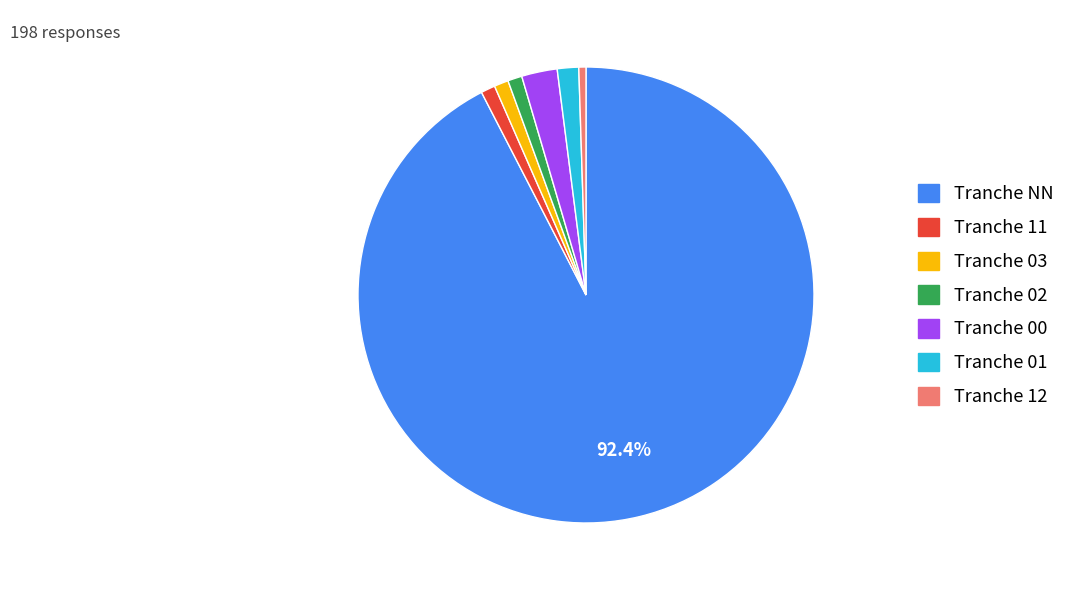

To the nearest percent, what is the average slice percentage?

14%